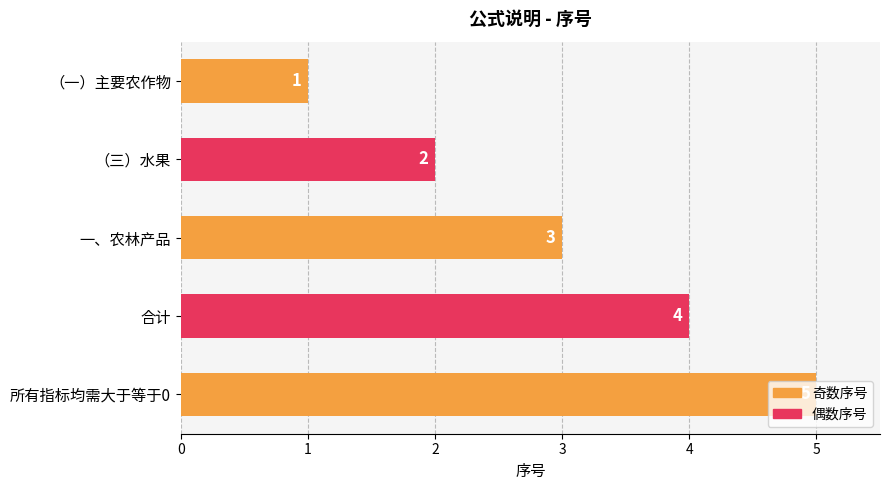

Between （一）主要农作物 and 所有指标均需大于等于0, which is larger?

所有指标均需大于等于0